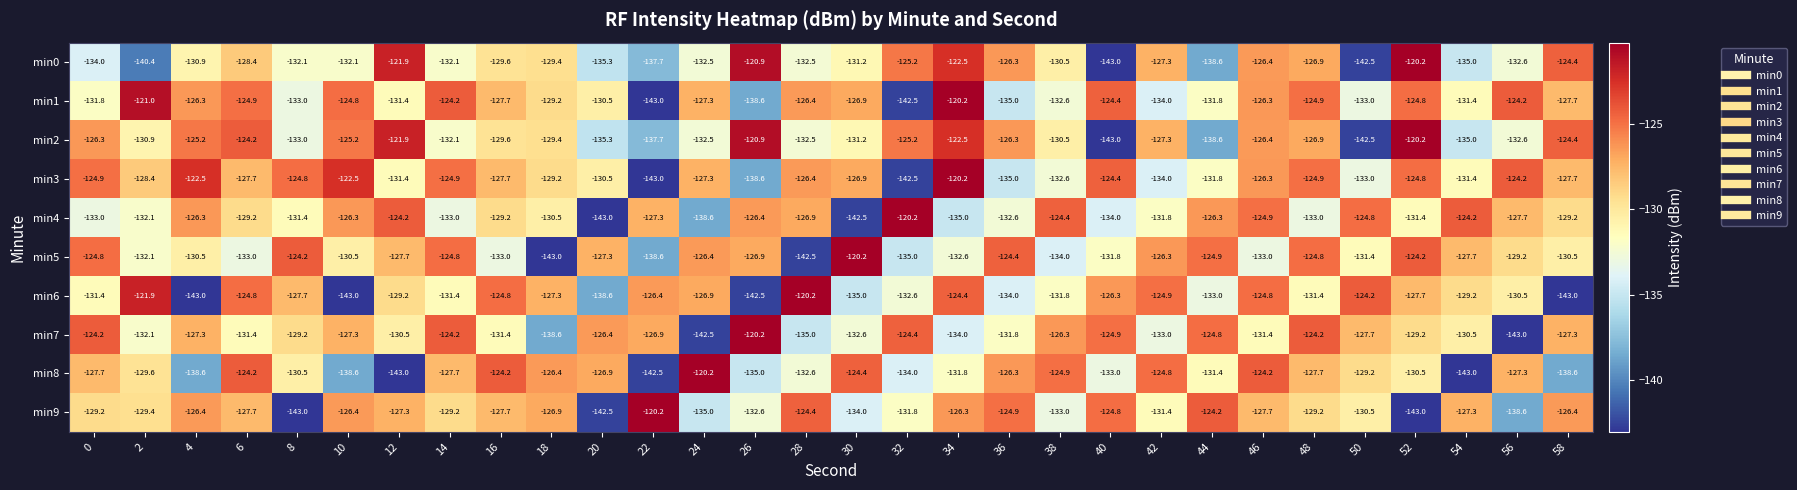

Read the min1 value at 4.

-126.3